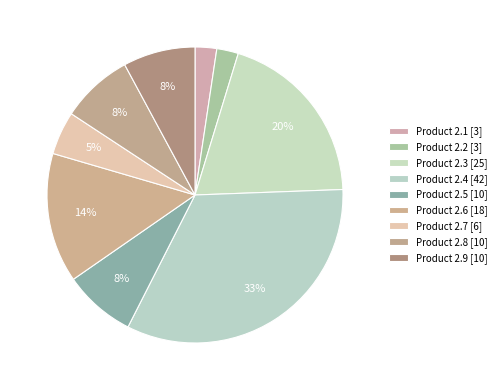

Count the number of slices in the pie.

9